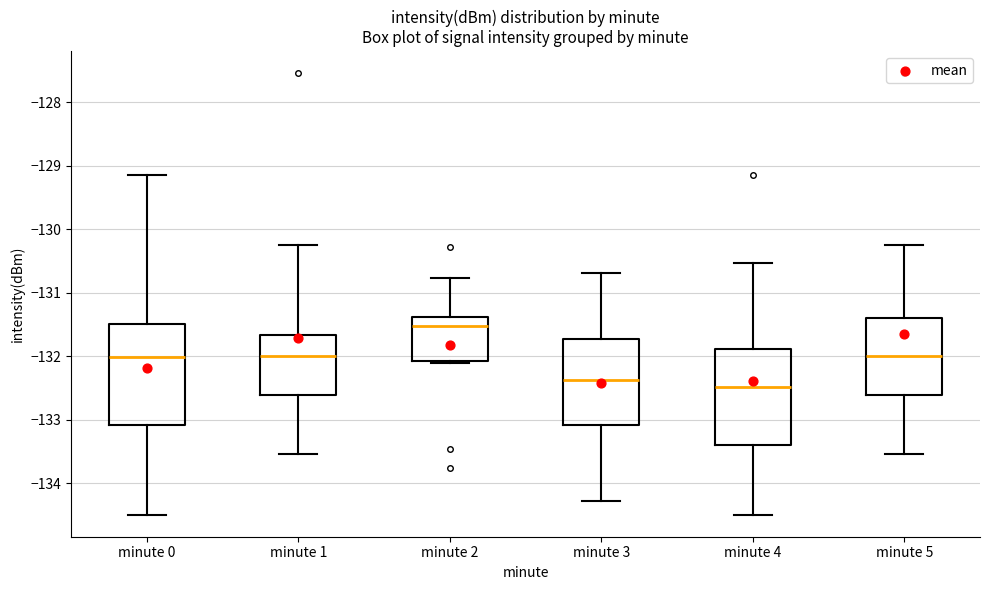

Reading left to right, transcribe this box plot: for each box, give where its median line is, the range the box spans, and where its two whiskers end, as read against the y-axis. The values are not printed on the chart, so give them approximately, as read against the axis.

minute 0: median -132.0, box -133.1 to -131.5, whiskers -134.5 to -129.1
minute 1: median -132.0, box -132.6 to -131.7, whiskers -133.5 to -130.3
minute 2: median -131.5, box -132.1 to -131.4, whiskers -132.1 to -130.8
minute 3: median -132.4, box -133.1 to -131.7, whiskers -134.3 to -130.7
minute 4: median -132.5, box -133.4 to -131.9, whiskers -134.5 to -130.5
minute 5: median -132.0, box -132.6 to -131.4, whiskers -133.5 to -130.3